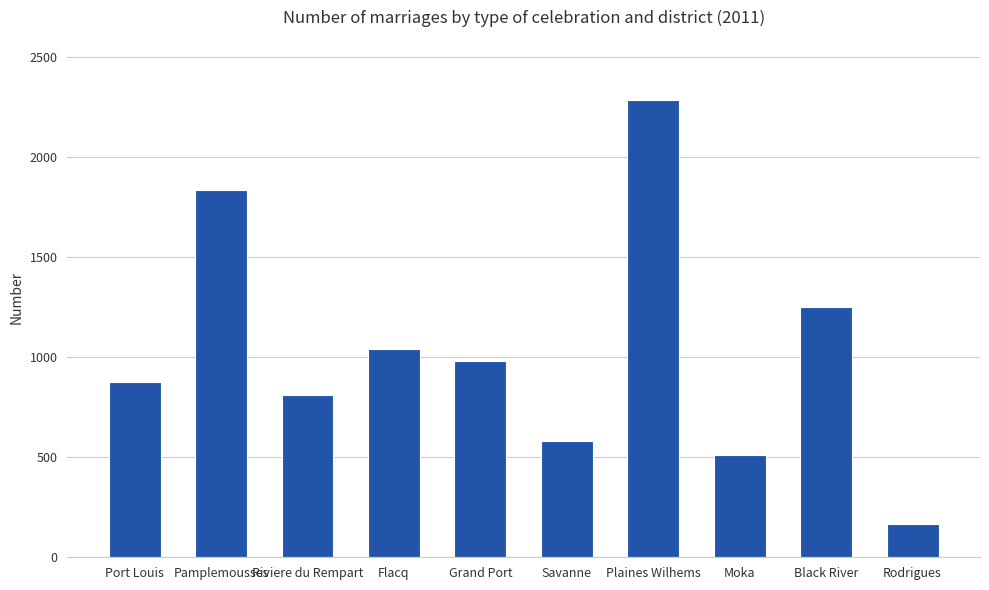

Reading right to left, transcribe all the data shown in this chart.

Rodrigues=165	Black River=1250	Moka=510	Plaines Wilhems=2285	Savanne=581	Grand Port=983	Flacq=1043	Riviere du Rempart=810	Pamplemousses=1837	Port Louis=876